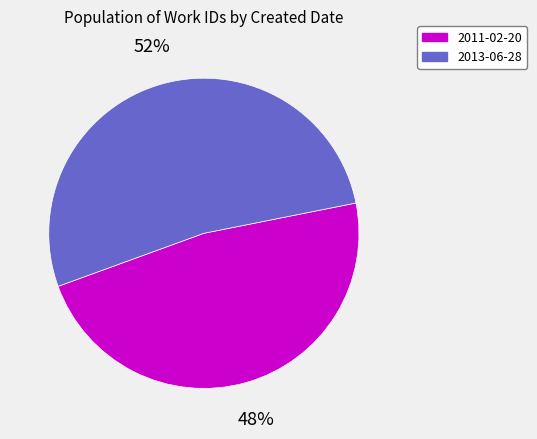

To the nearest percent, what is the combined percentage of 2011-02-20 and 2013-06-28?

100%